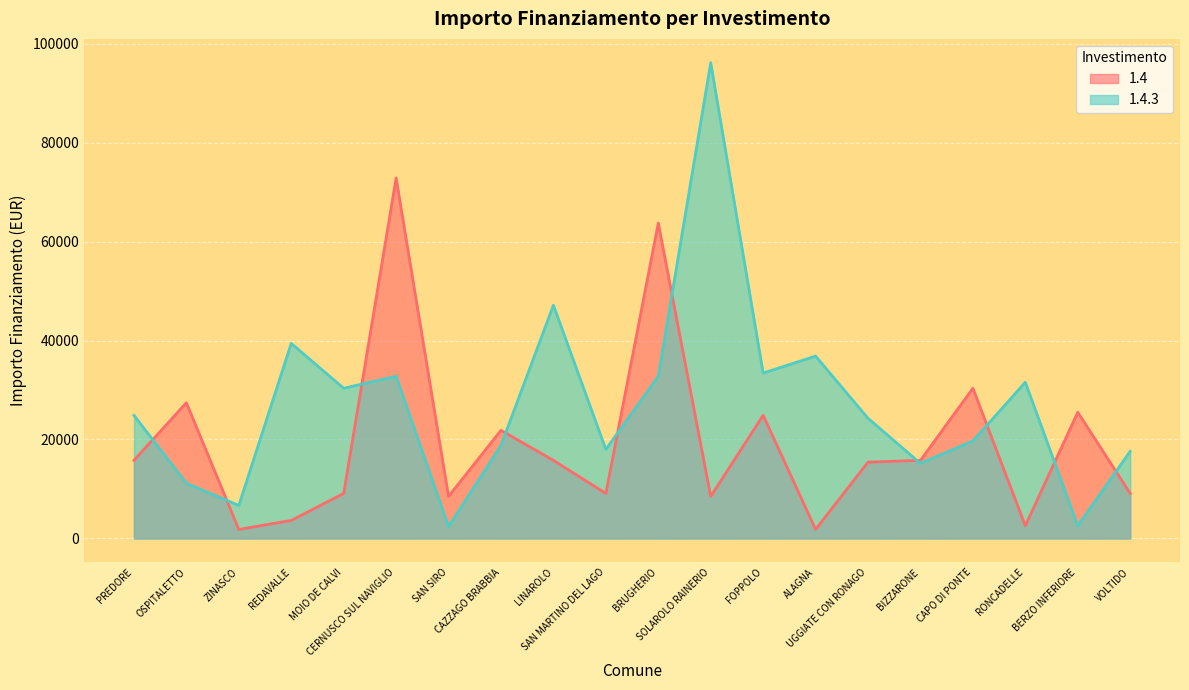

What is the difference between the 1.4 values at SOLAROLO RAINERIO and LINAROLO?

7284